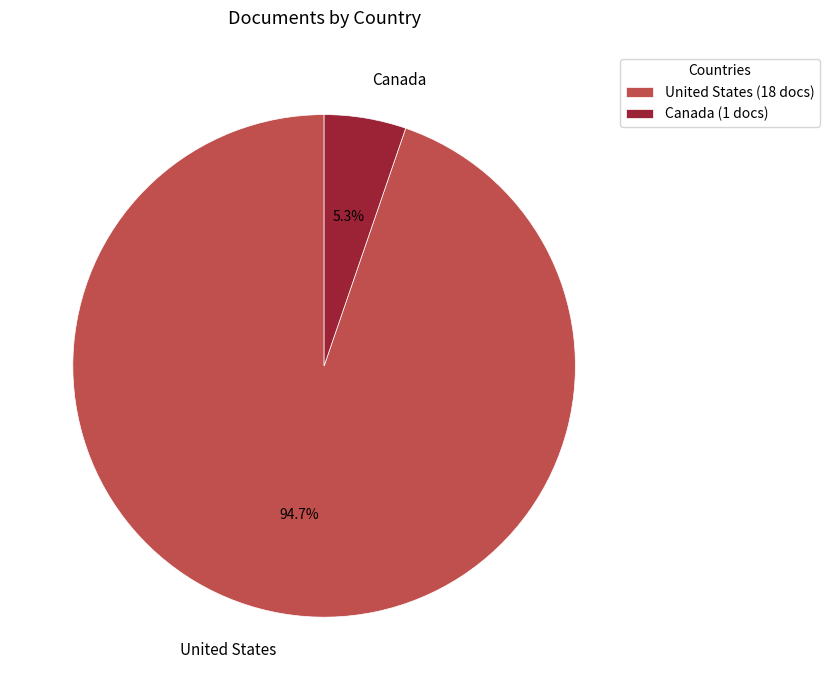

To the nearest percent, what portion does Canada represent?

5%